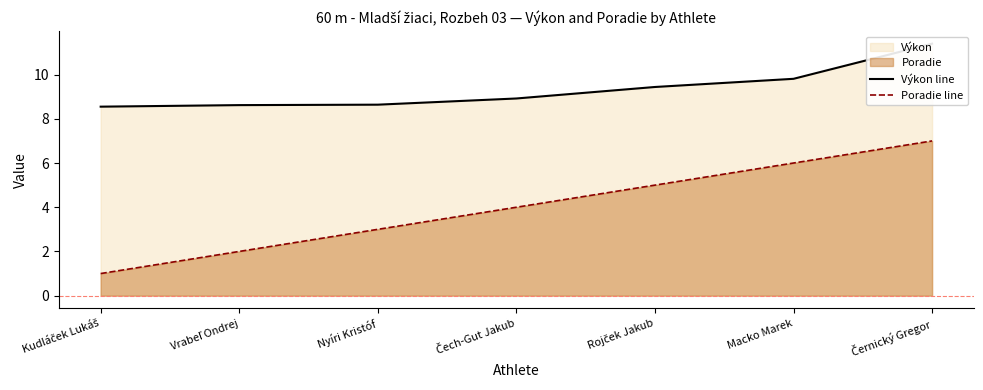

True or false: Poradie line has more than 1 interior local peaks.

False